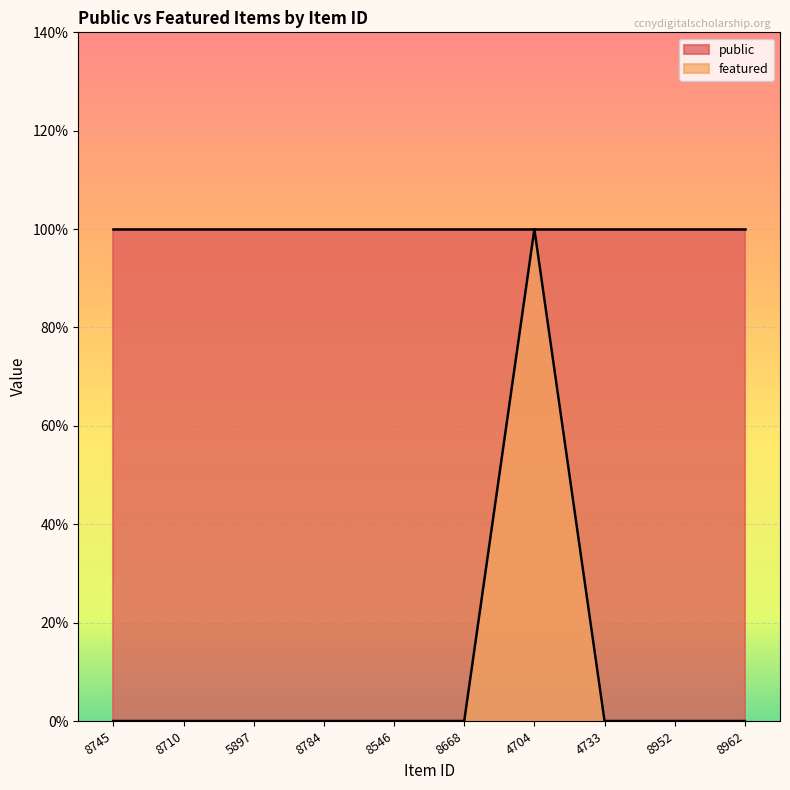

What is the label of the 8th point from the left?

4733